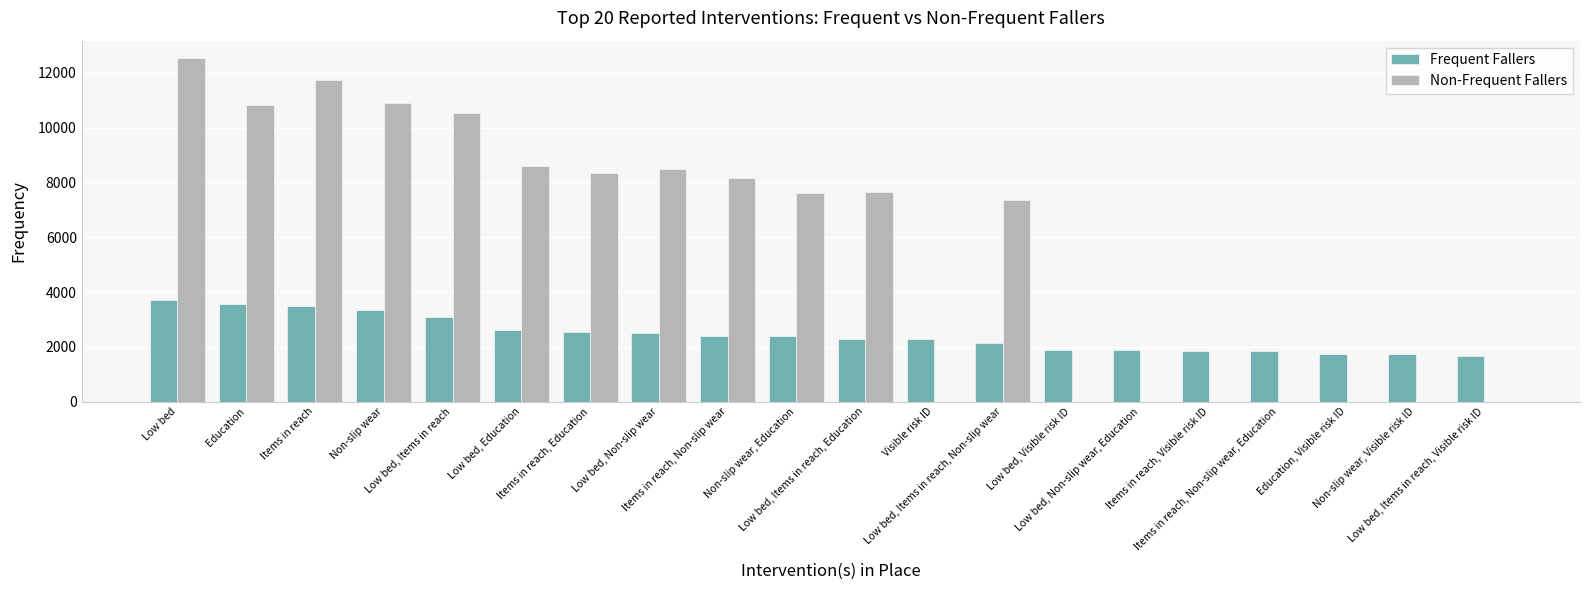

Which series has the largest total across all categories?

Non-Frequent Fallers